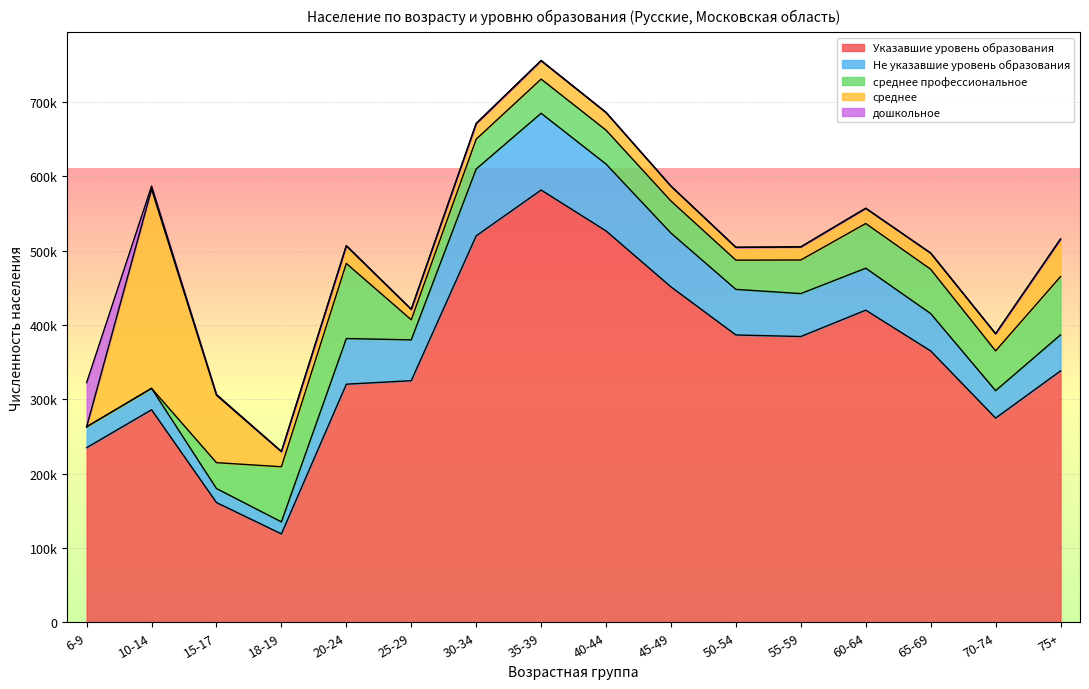

Reading left to right, extract all data points from this chart.

Указавшие уровень образования: 6-9=235013	10-14=286043	15-17=161115	18-19=118945	20-24=320463	25-29=325160	30-34=520138	35-39=581779	40-44=526729	45-49=451407	50-54=386679	55-59=384625	60-64=420081	65-69=365213	70-74=274828	75+=338328
Не указавшие уровень образования: 6-9=28062	10-14=28796	15-17=18866	18-19=16177	20-24=61441	25-29=54955	30-34=89956	35-39=103320	40-44=89966	45-49=72421	50-54=61365	55-59=57773	60-64=56472	65-69=50272	70-74=36911	75+=48489
среднее профессиональное: 6-9=0	10-14=0	15-17=34844	18-19=74235	20-24=101077	25-29=27020	30-34=40122	35-39=45998	40-44=45653	45-49=43166	50-54=39340	55-59=45214	60-64=60152	65-69=59653	70-74=53521	75+=78452
среднее: 6-9=0	10-14=268069	15-17=90718	18-19=20229	20-24=23430	25-29=13923	30-34=20838	35-39=24604	40-44=23588	45-49=19874	50-54=17142	55-59=17497	60-64=20355	65-69=21651	70-74=23004	75+=50047
дошкольное: 6-9=59509	10-14=4179	15-17=1090	18-19=412	20-24=692	25-29=360	30-34=514	35-39=537	40-44=434	45-49=329	50-54=282	55-59=282	60-64=272	65-69=234	70-74=248	75+=743